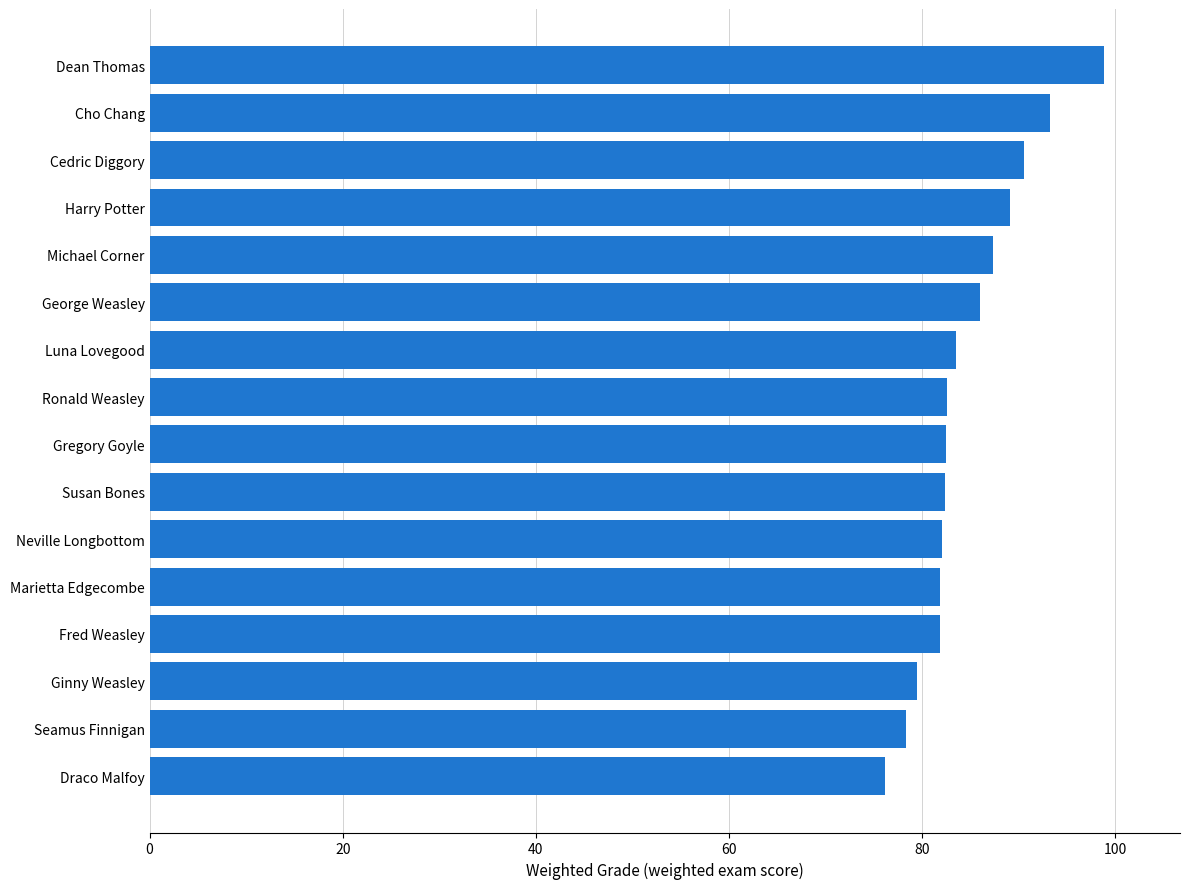

What is the greatest value displayed?

98.8